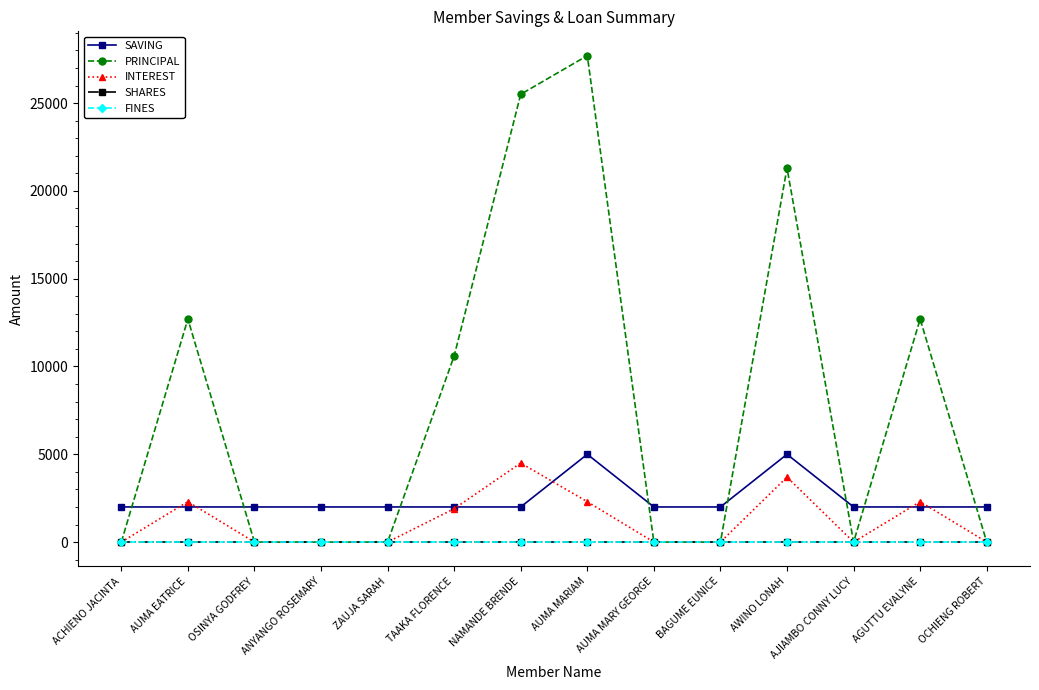

True or false: SHARES and FINES intersect in this chart.

False